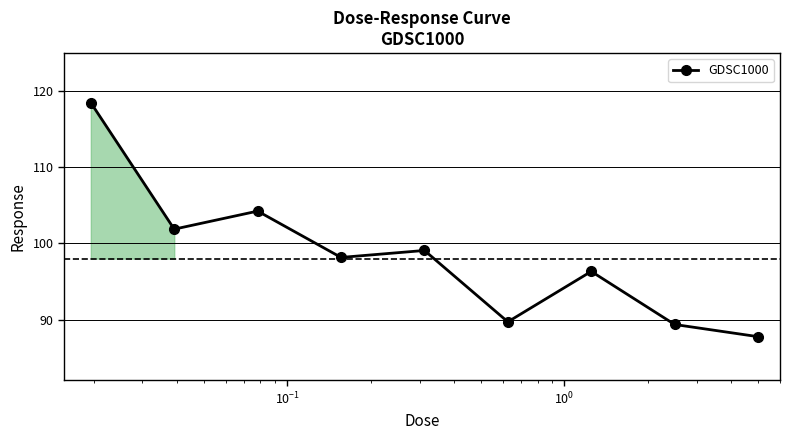

How many lines are shown in the chart?

1